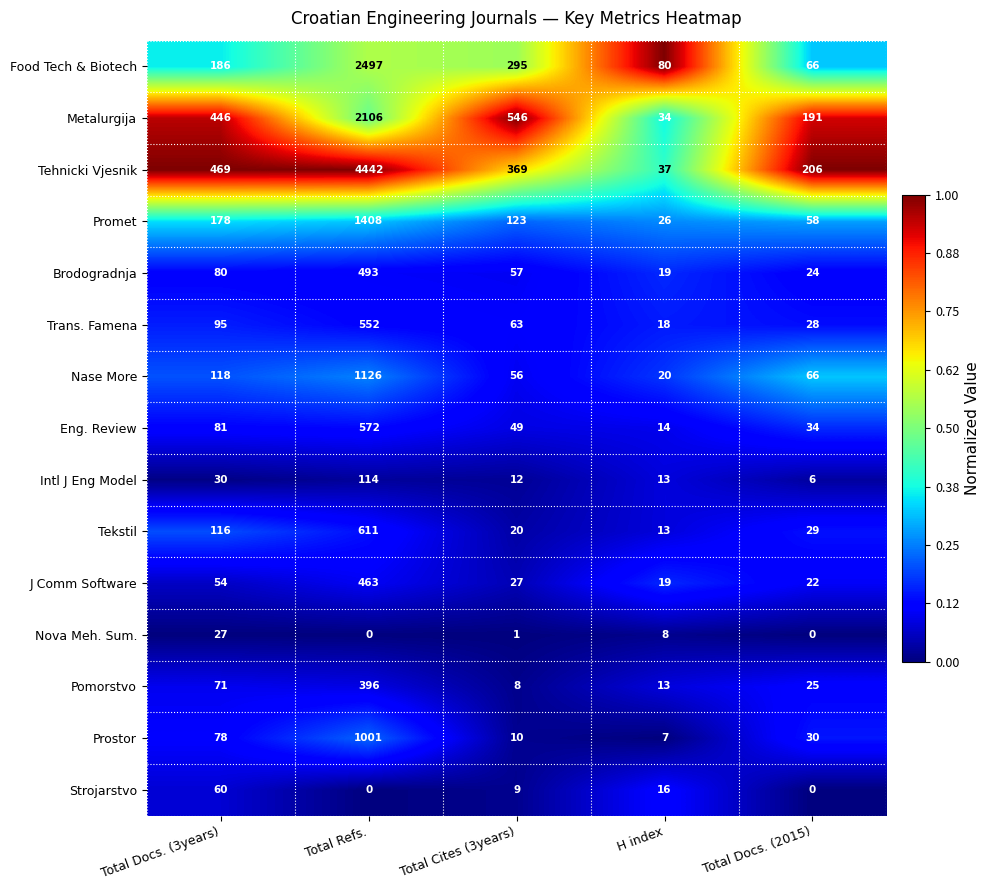

Is it true that Pomorstvo equals 5 at Total Cites (3years)?

False